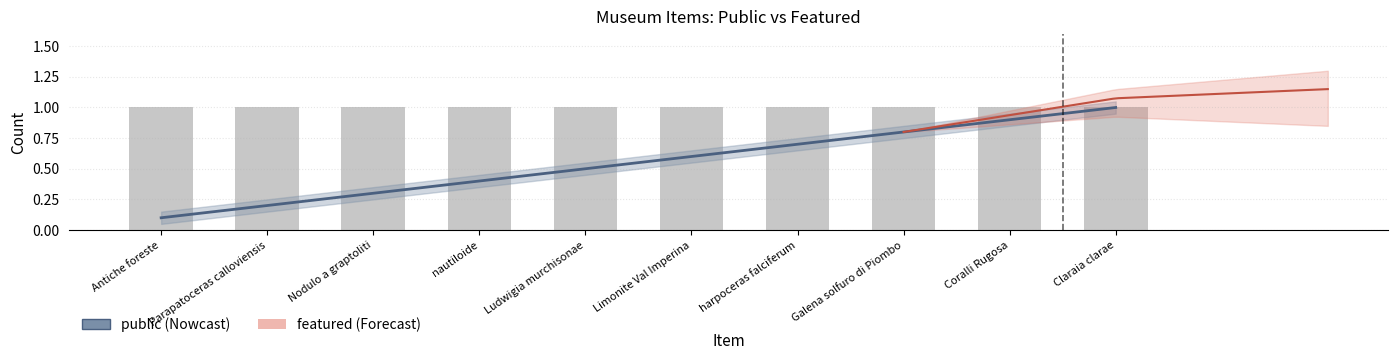

Between Ludwigia murchisonae and Galena solfuro di Piombo, which series saw the biggest shift?

public